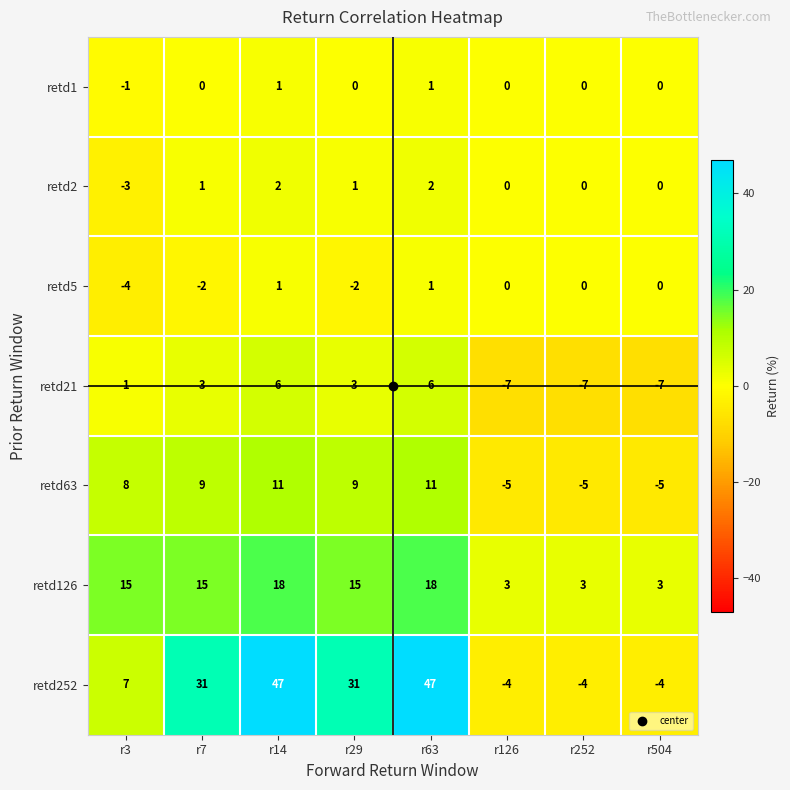

What is the difference between the retd63 values at r252 and r14?

16